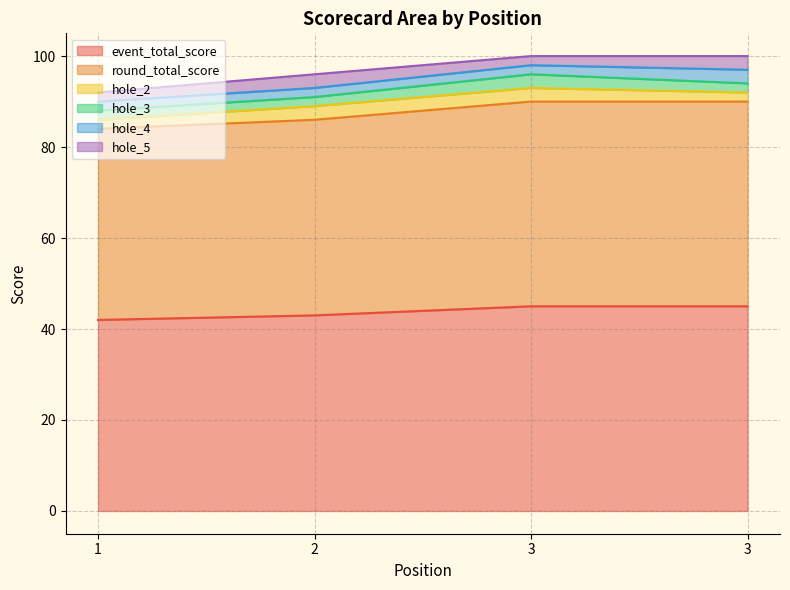

True or false: event_total_score has more than 0 points higher than both neighbors.

False